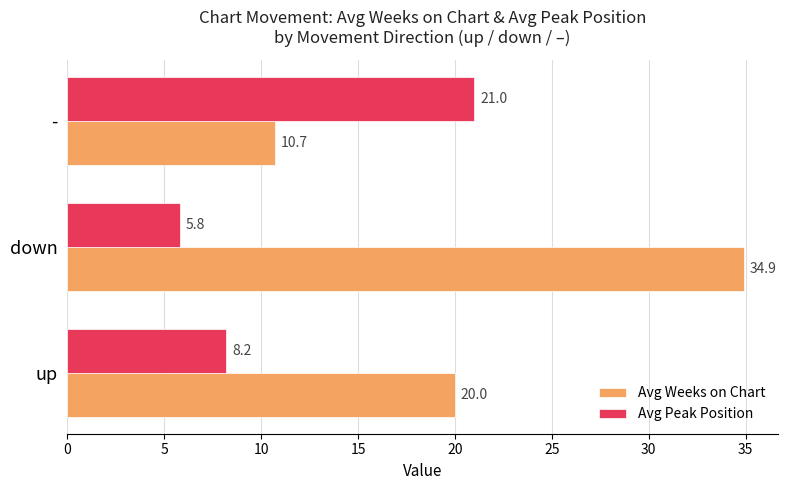

At which category is the sum across all series the highest?

down